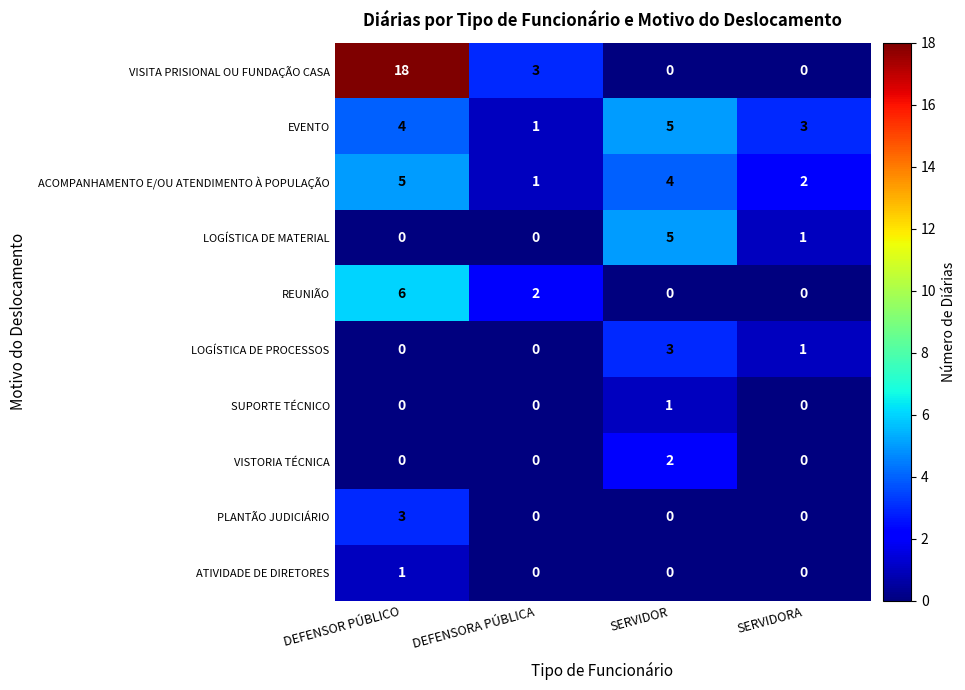

Rank the categories by EVENTO value from highest to lowest.

SERVIDOR, DEFENSOR PÚBLICO, SERVIDORA, DEFENSORA PÚBLICA